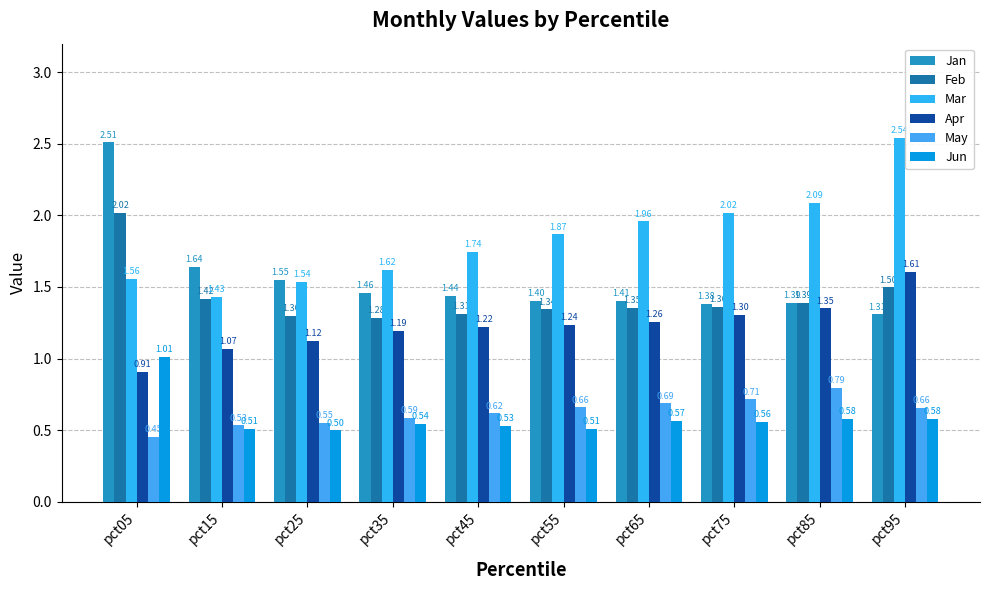

Is the value of May at pct05 greater than the value of Feb at pct55?

No